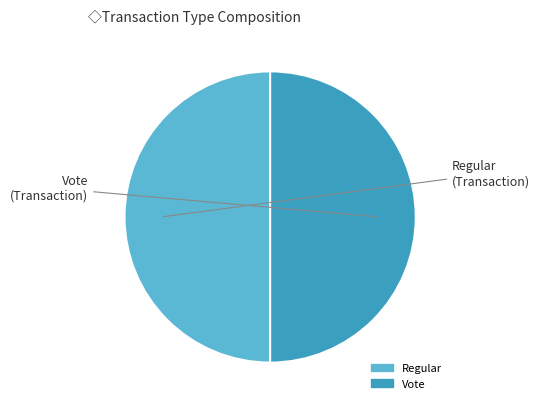

What is the total percentage of Regular and Vote?

100.0%